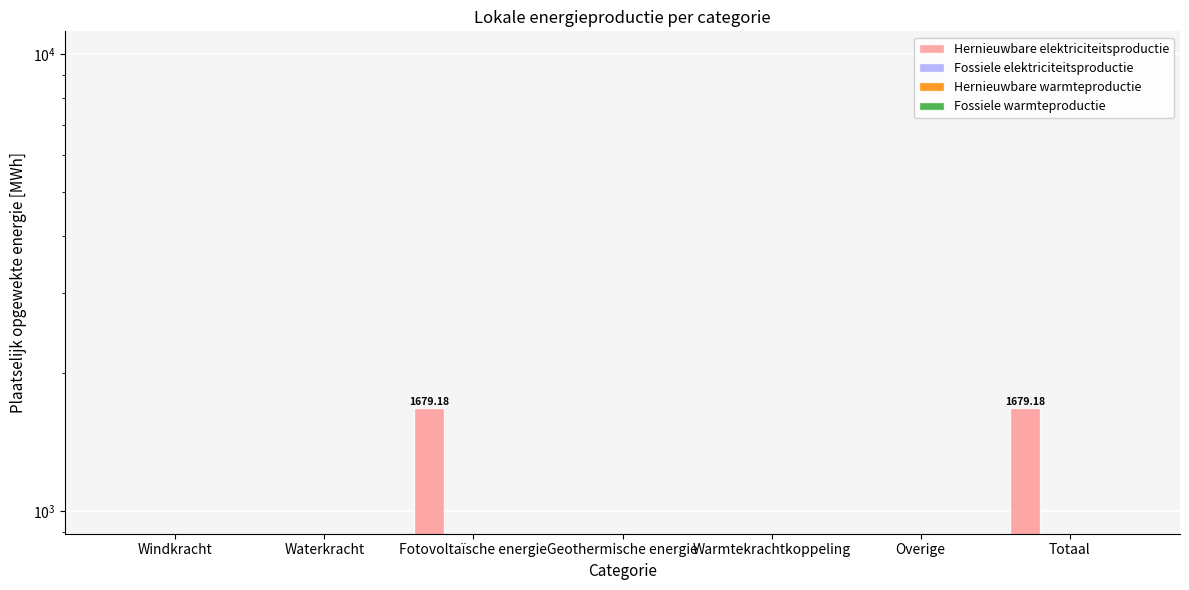

At Totaal, list the series in order from smallest to largest.

Fossiele elektriciteitsproductie, Hernieuwbare warmteproductie, Fossiele warmteproductie, Hernieuwbare elektriciteitsproductie